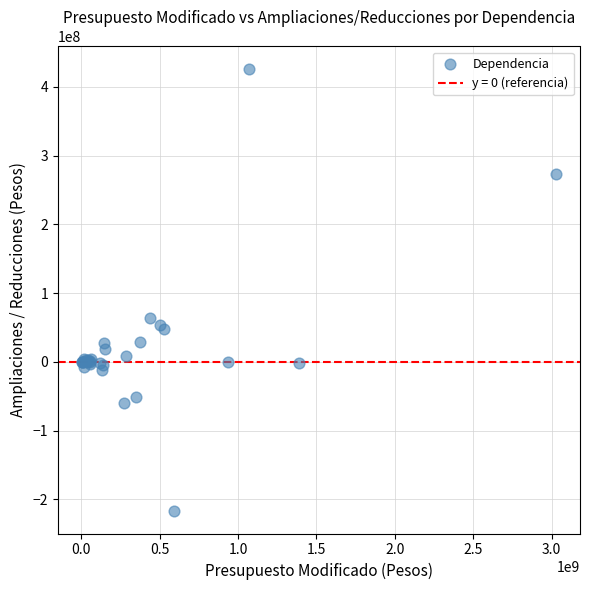

What Y value in the scatter plot is closest to 104479571?

63800960.1